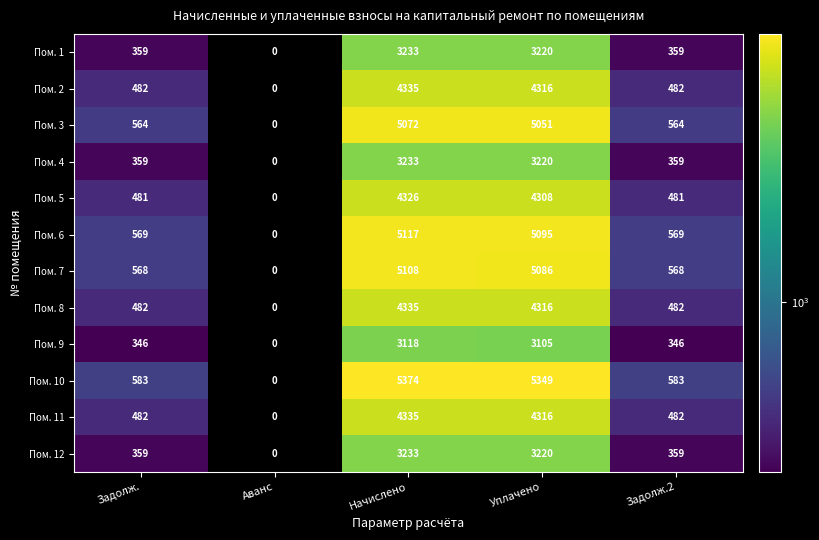

What is the difference between the second highest and minimum values in the Пом. 9 series?

3105